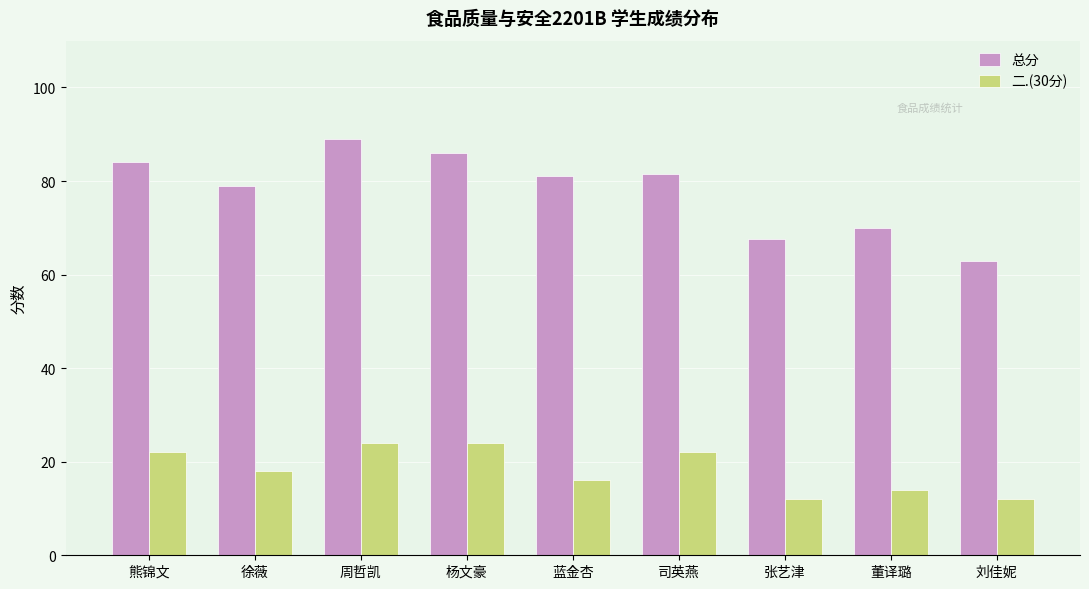

How many values in the 总分 series are below 81?

4